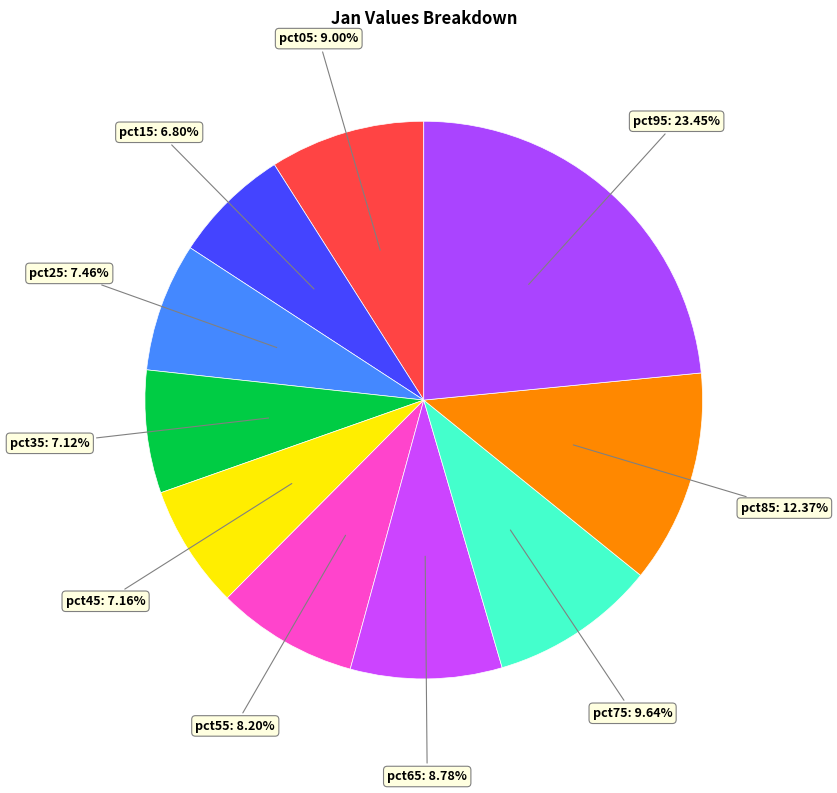

Count the number of slices in the pie.

10